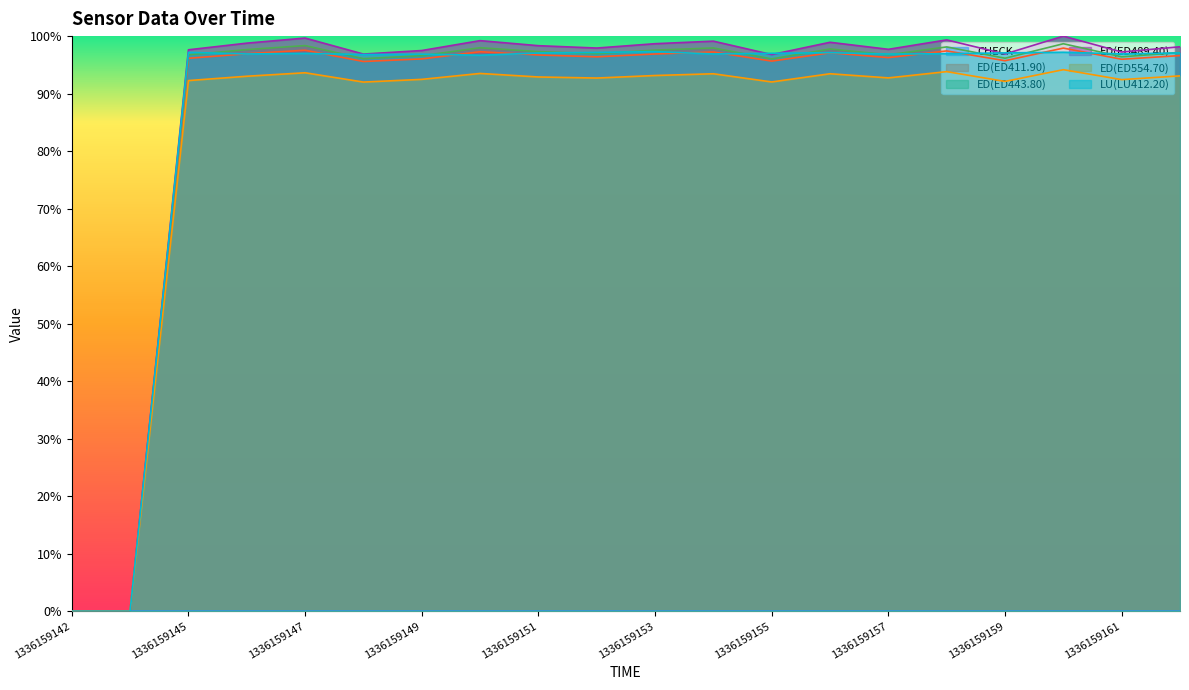

What are all the series names shown in the legend?

CHECK, ED(ED411.90), ED(ED443.80), ED(ED489.40), ED(ED554.70), LU(LU412.20)